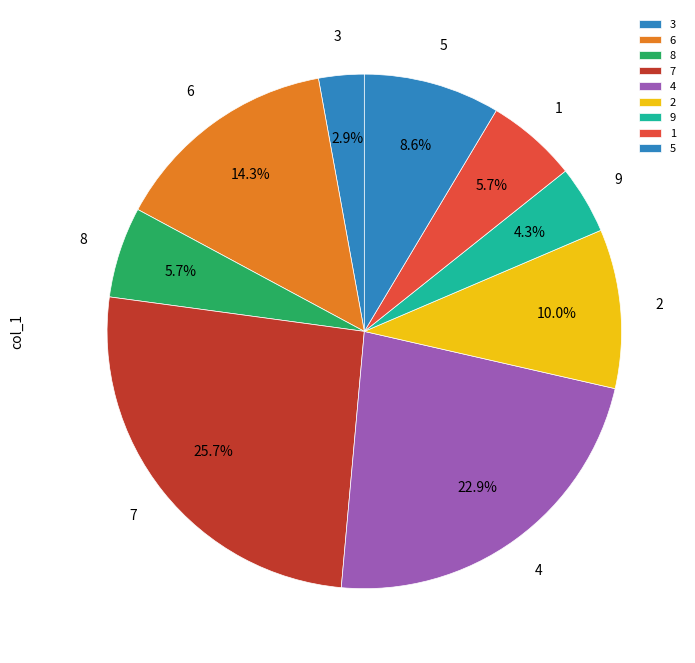

To the nearest percent, what is the combined percentage of 5 and 8?

14%